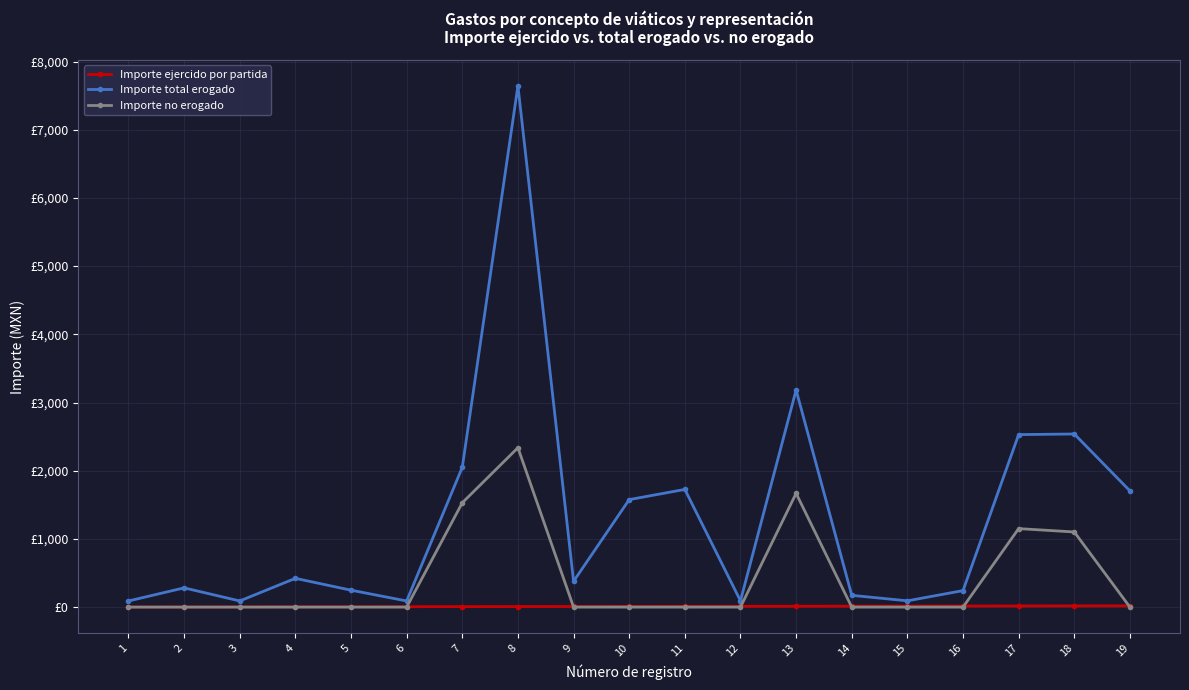

At 14, list the series in order from smallest to largest.

Importe no erogado, Importe ejercido por partida, Importe total erogado